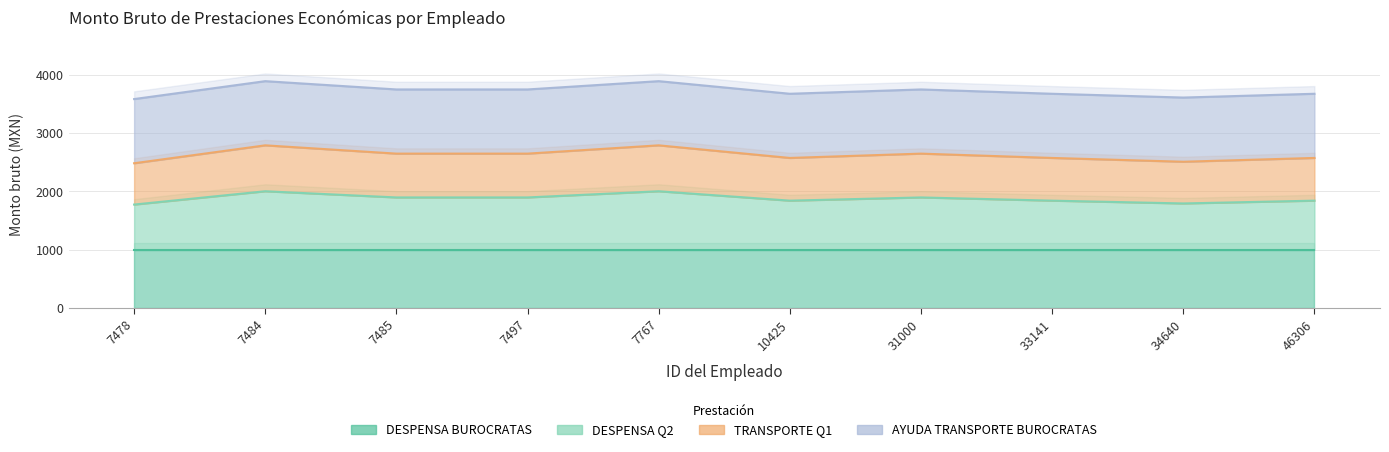

How many TRANSPORTE Q1 values are between 2570 and 2644?

6